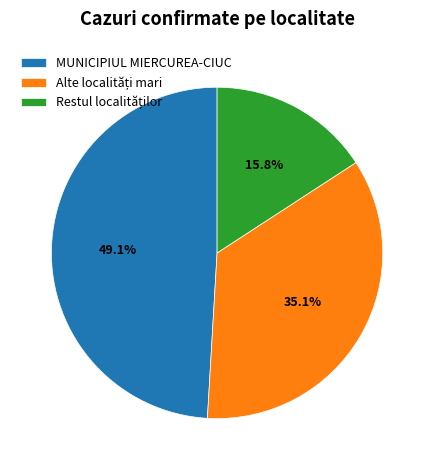

Is there any slice that represents more than half of the pie?

No